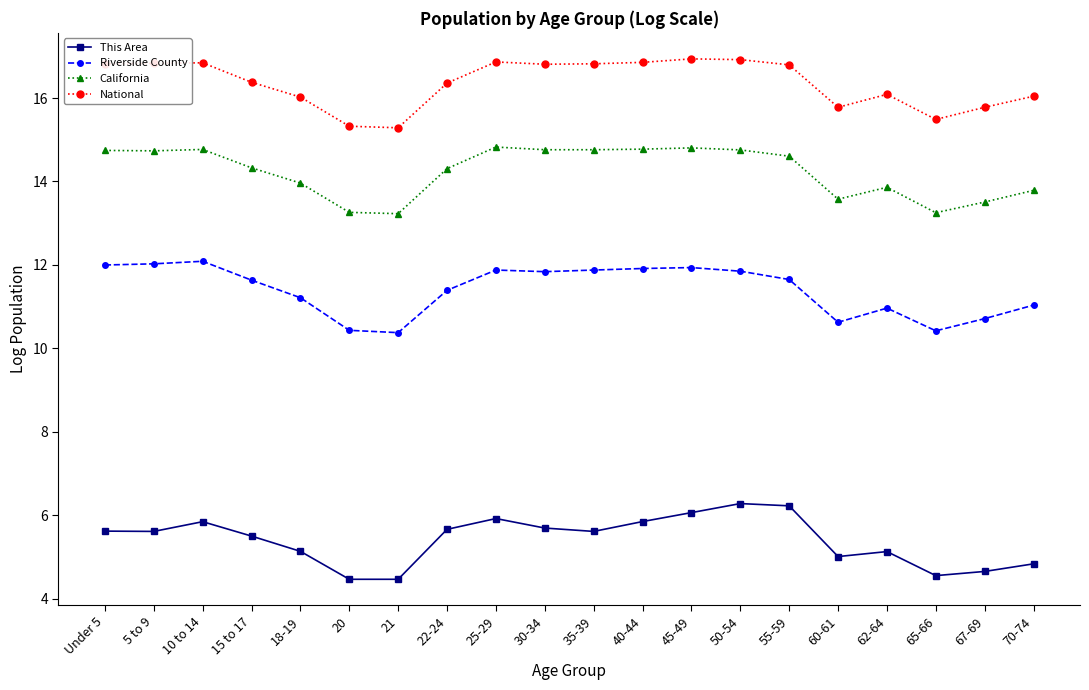

At which label does National first exceed 16?

Under 5